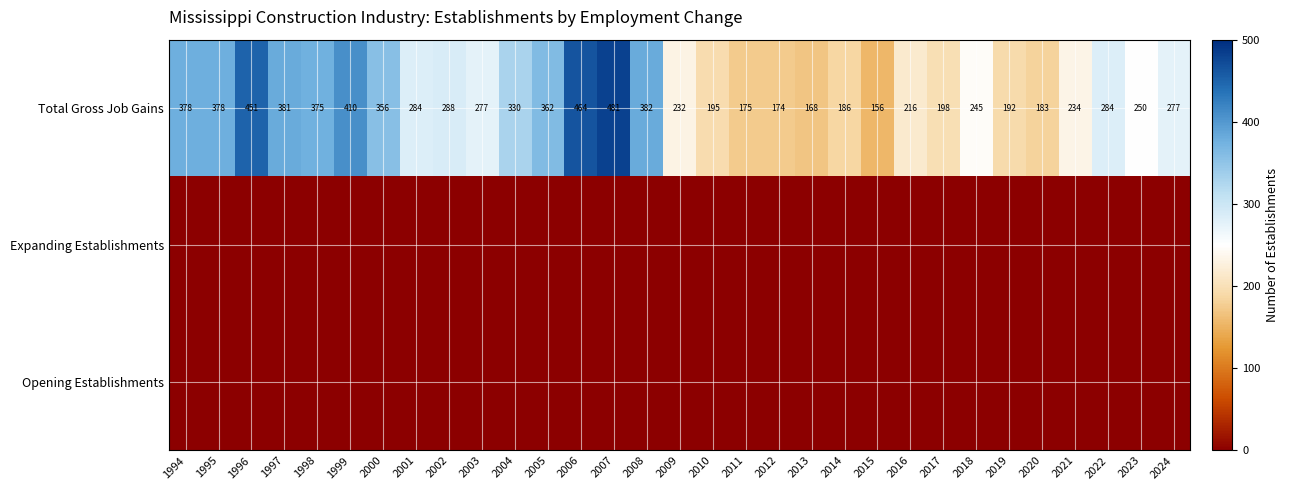

The value of Total Gross Job Gains at 2016 is 216. True or false?

True